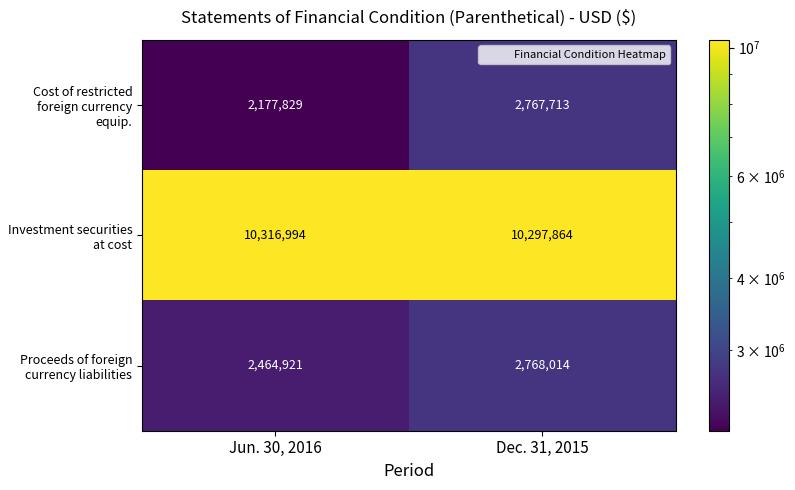

Between Jun. 30, 2016 and Dec. 31, 2015, which series saw the biggest shift?

Cost of restricted foreign currency equip.